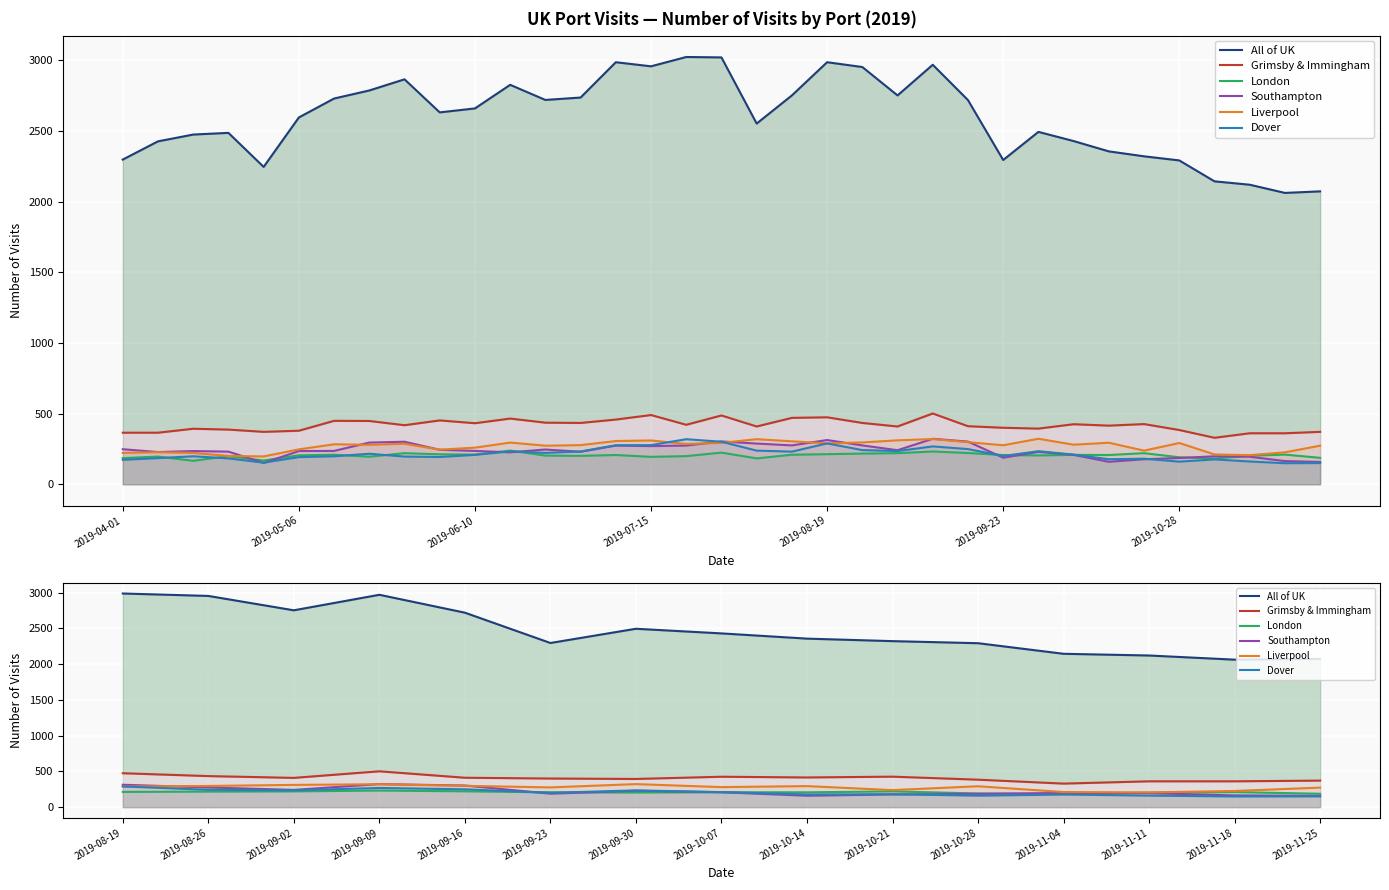

What is the difference between the maximum and minimum values in the Southampton series?

164